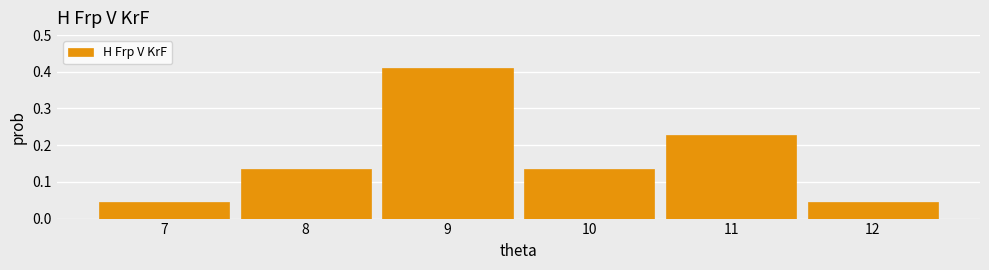

What is the height of the bar covering 11.5 to 12.5 on the x-axis? The values are not printed on the chart, so give them approximately, as read against the axis.

0.05